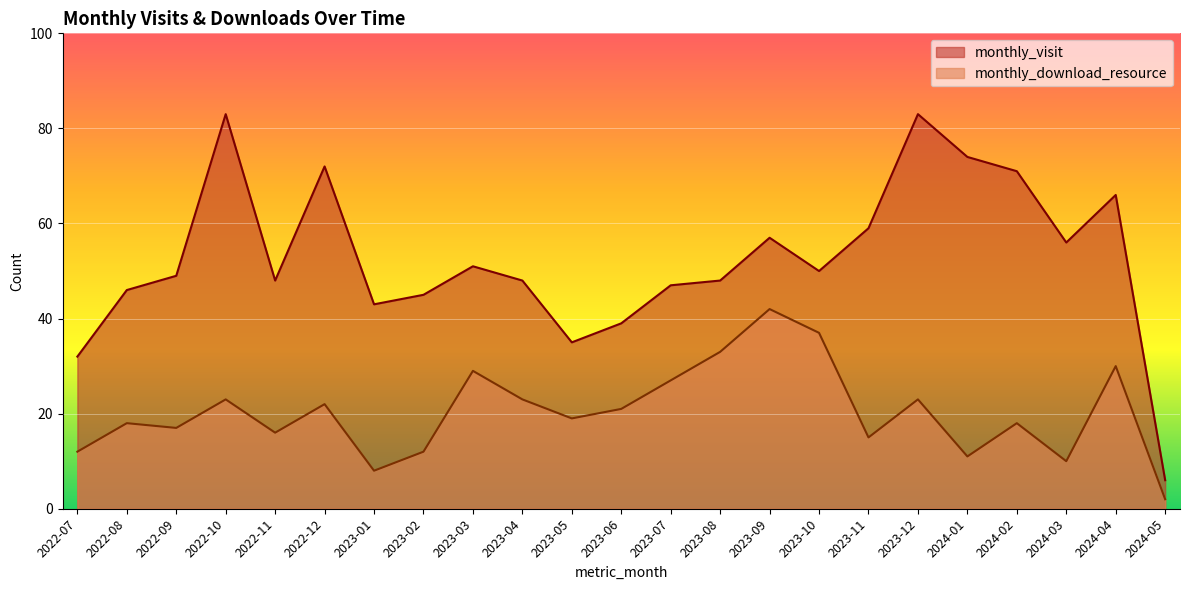

Reading left to right, transcribe all the data shown in this chart.

monthly_visit: 32	46	49	83	48	72	43	45	51	48	35	39	47	48	57	50	59	83	74	71	56	66	6
monthly_download_resource: 12	18	17	23	16	22	8	12	29	23	19	21	27	33	42	37	15	23	11	18	10	30	2